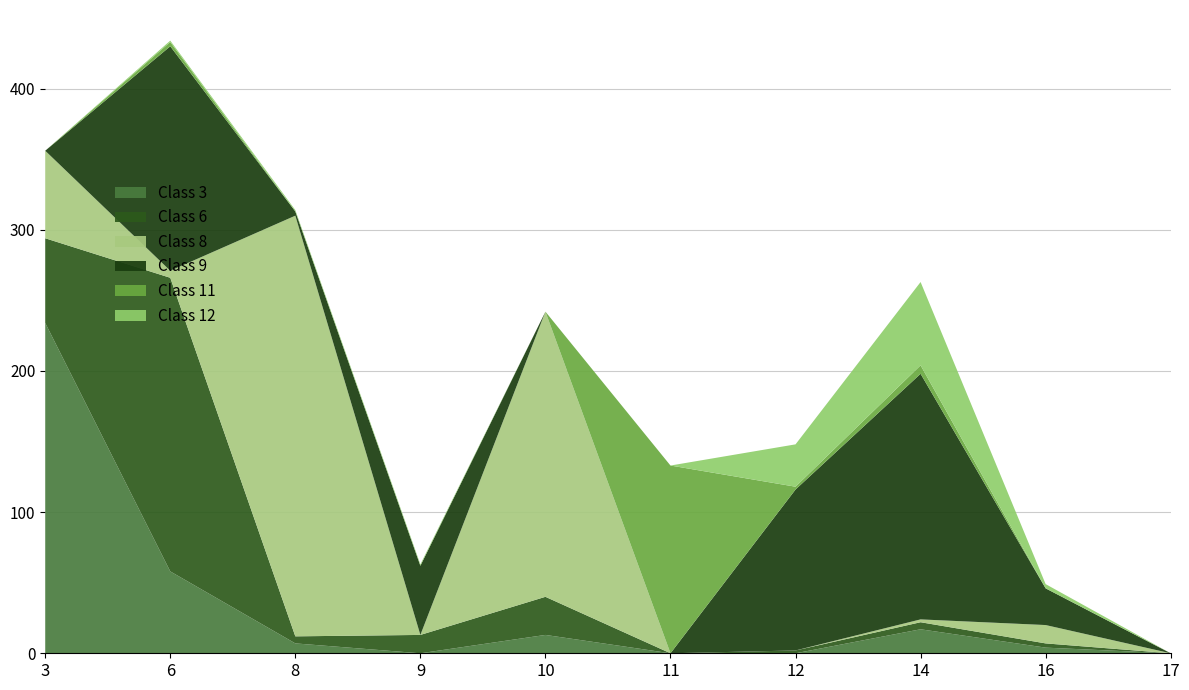

Reading left to right, transcribe all the data shown in this chart.

Class 3: 234	58	7	0	13	0	0	17	4	0
Class 6: 60	208	5	13	27	0	2	5	3	0
Class 8: 62	5	298	0	202	0	0	2	13	0
Class 9: 0	159	3	49	0	0	114	174	26	0
Class 11: 0	3	0	0	0	133	2	6	0	0
Class 12: 0	1	1	1	0	0	30	59	3	0